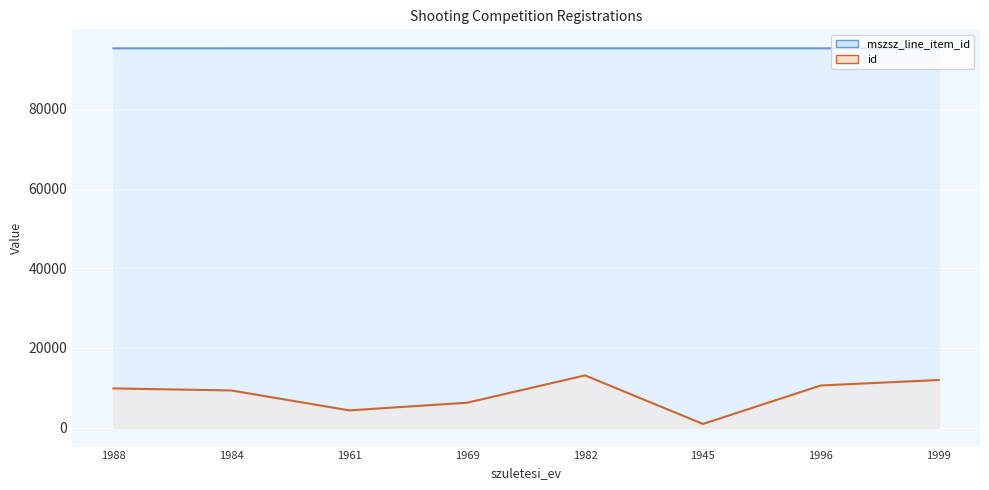

True or false: id and mszsz_line_item_id cross at least once.

False